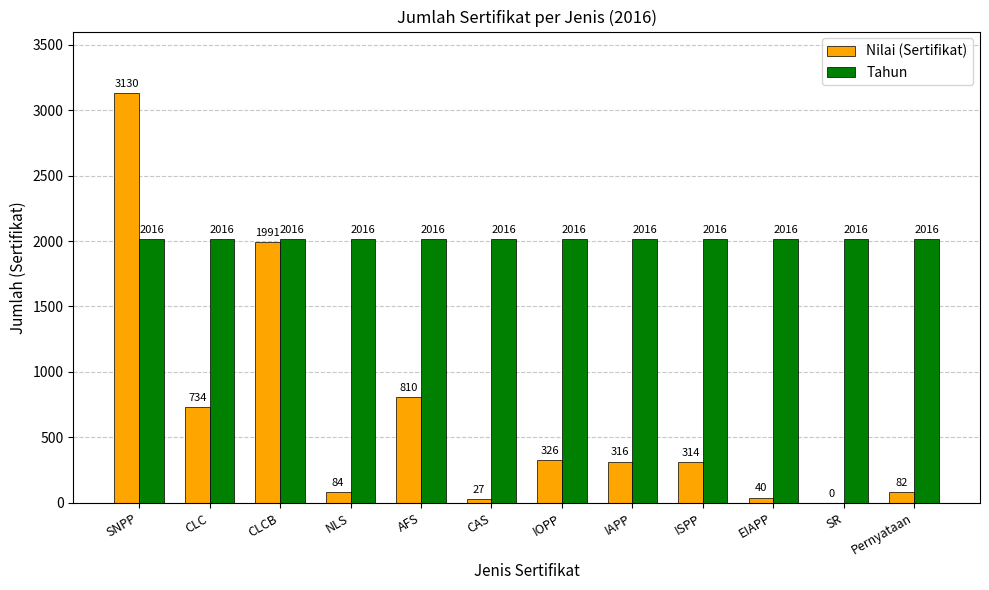

Which series has the widest spread of values?

Nilai (Sertifikat)